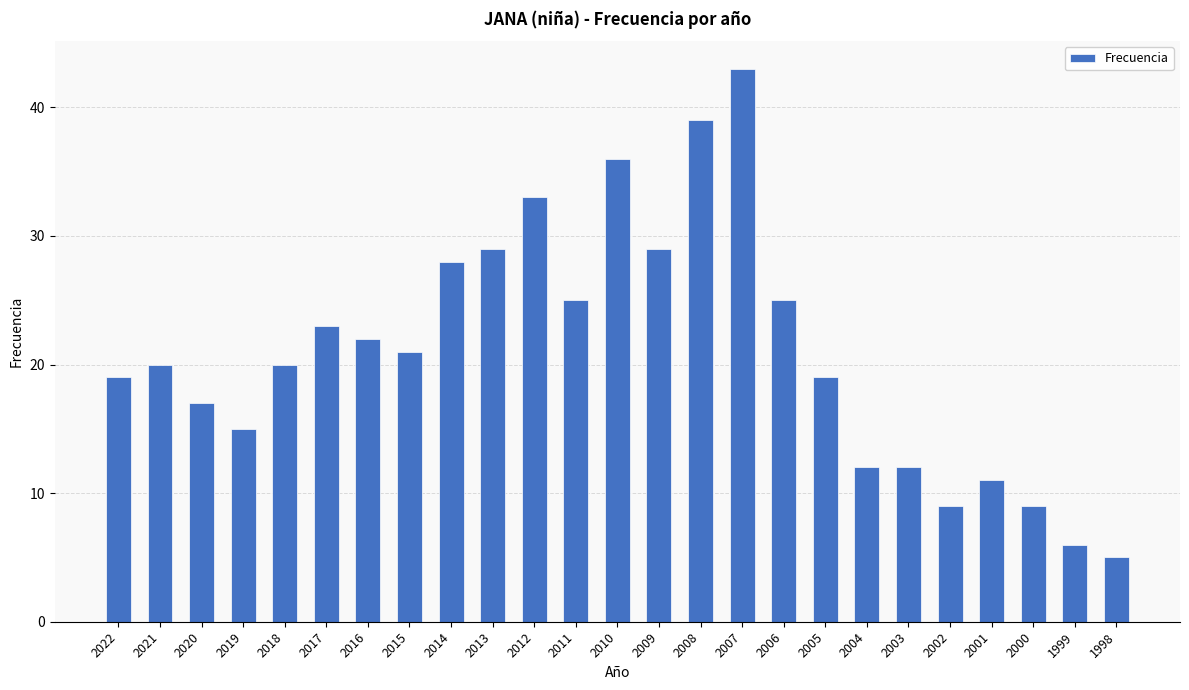

Which has a higher value, 2007 or 2006?

2007